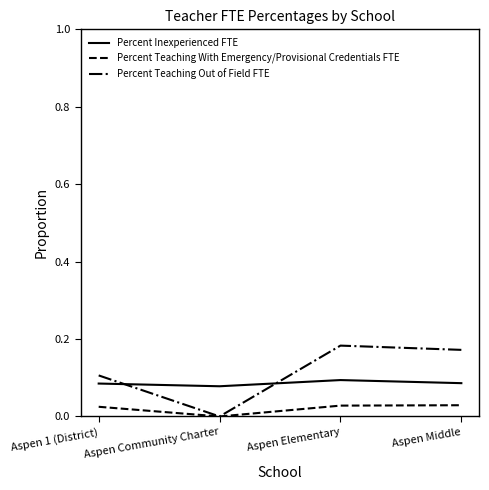

What position from the left is Aspen 1 (District)?

1